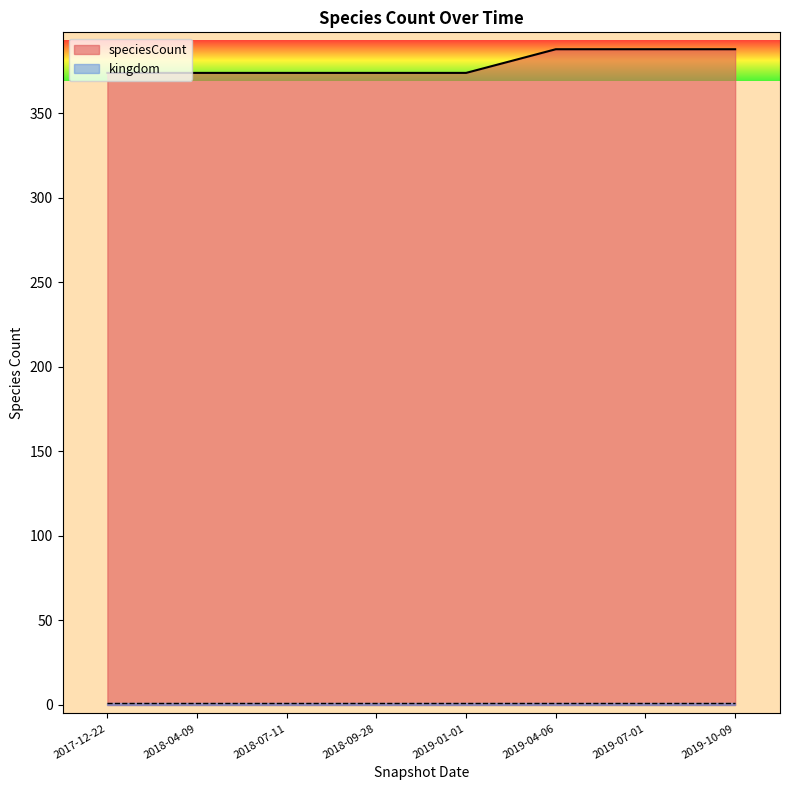

Does the chart have visible grid lines?

No